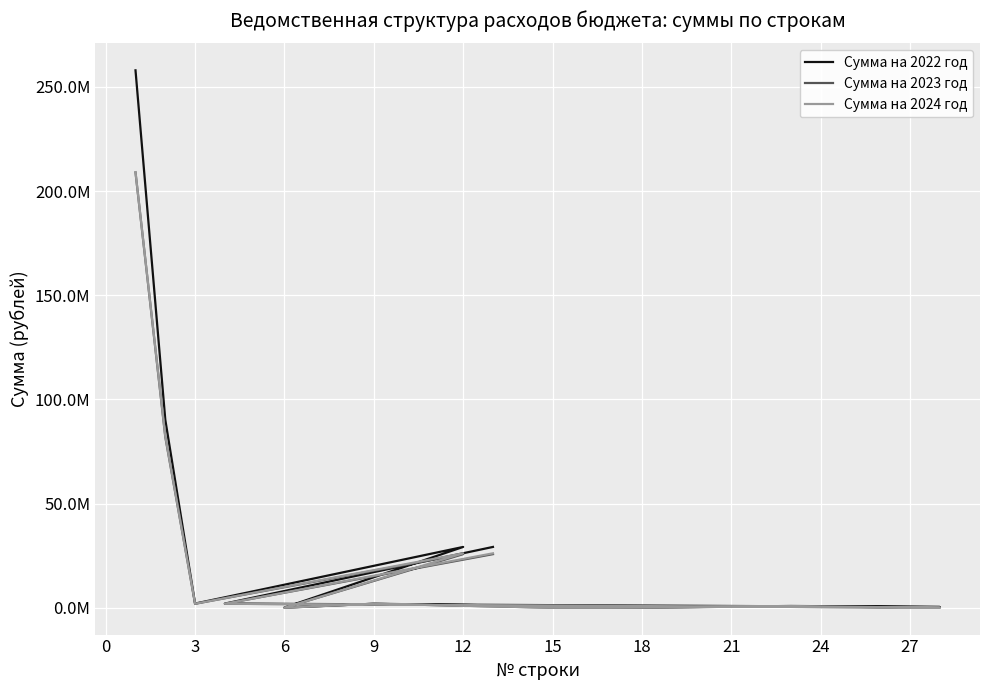

True or false: Сумма на 2023 год has more than 0 interior local peaks.

True